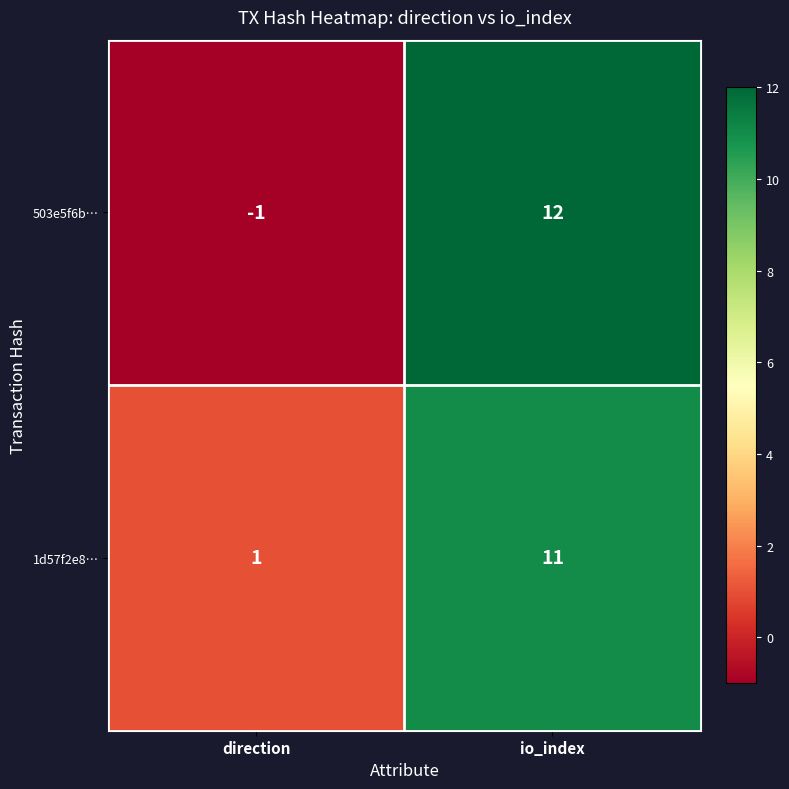

Which series has the widest spread of values?

503e5f6b…